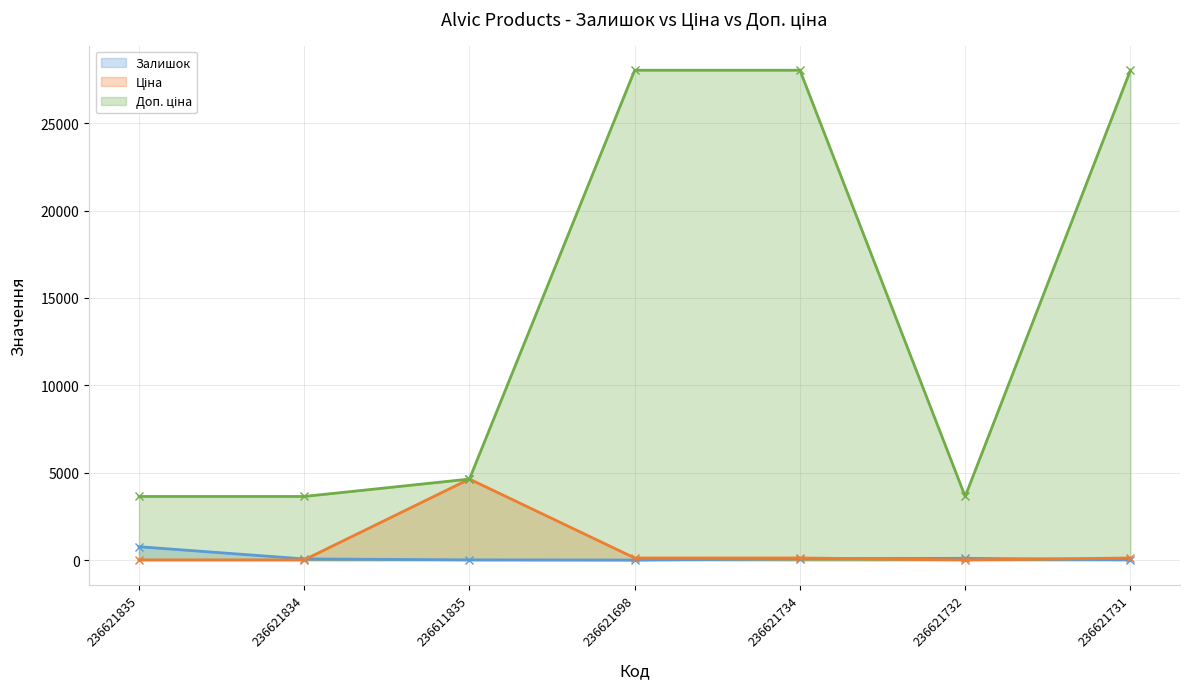

What is the label of the 1st point from the left?

236621835